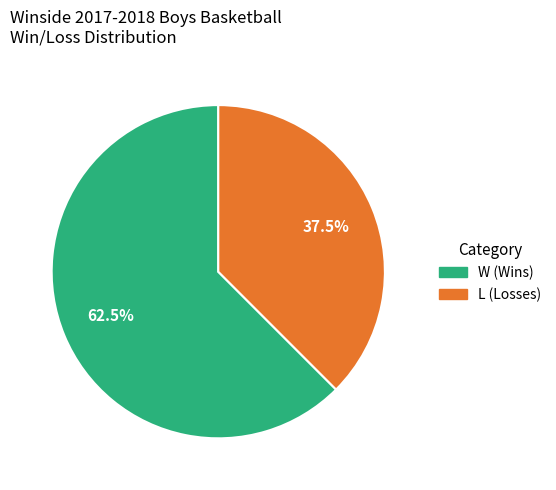

What is the ratio of the value at W to the value at L?

1.7